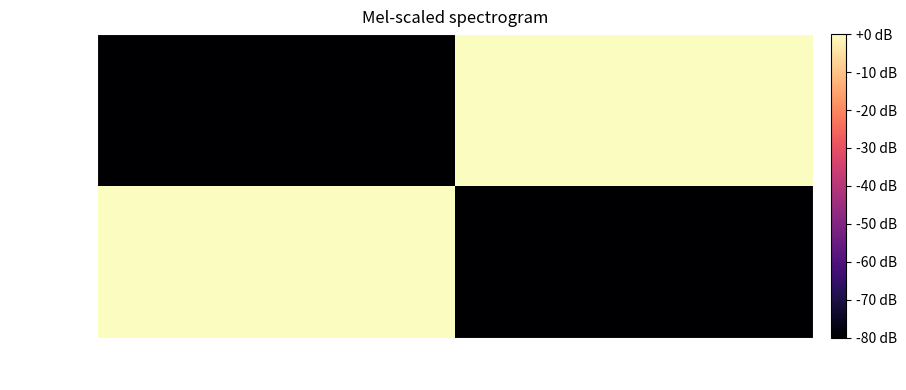

Which series has the widest spread of values?

fcc3a8d6…